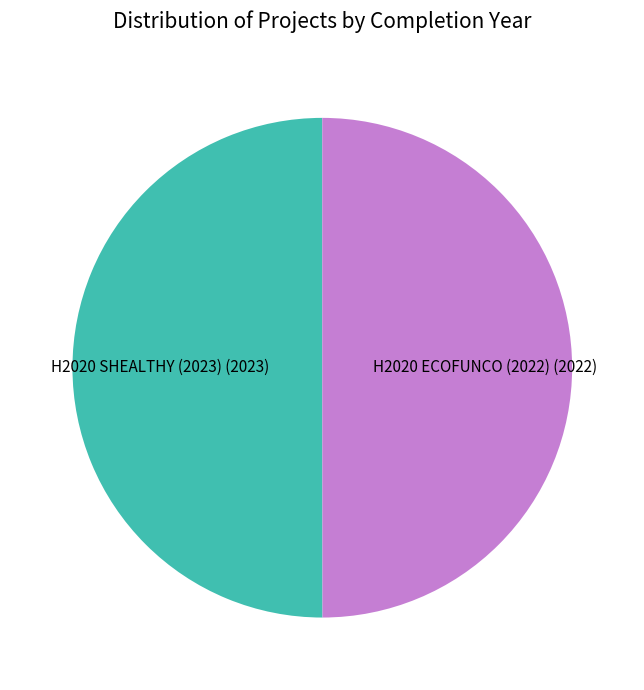

Approximately how many times larger is the value at H2020 SHEALTHY (2023) compared to H2020 ECOFUNCO (2022)?

1.0